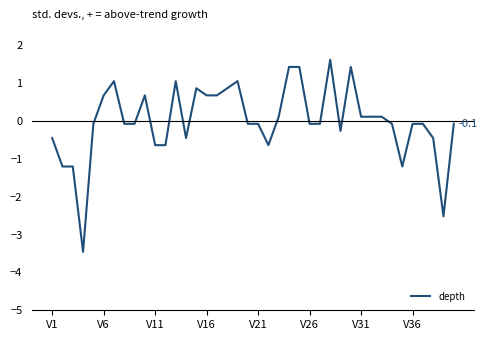

What is the greatest value displayed?

1.6